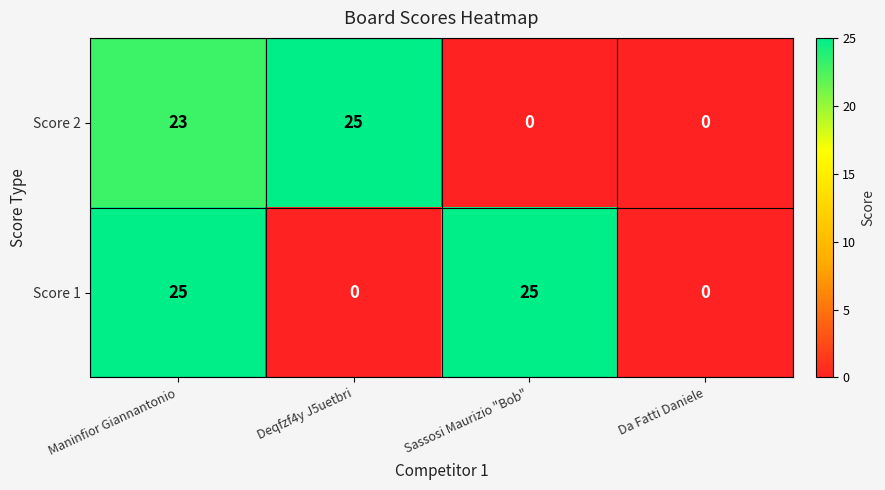

The value of Score 2 at Maninfior Giannantonio is 23. True or false?

True